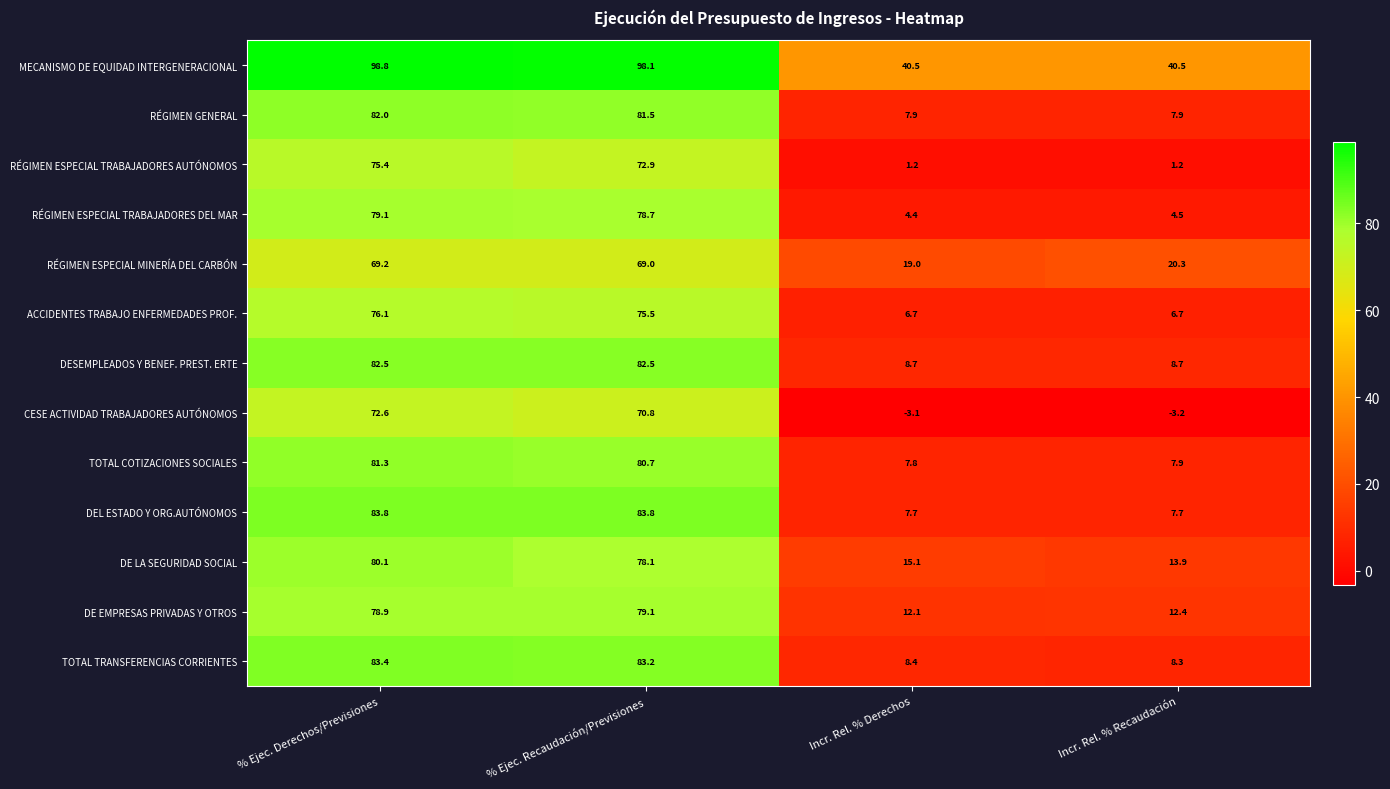

How many data points in DESEMPLEADOS Y BENEF. PREST. ERTE are above 82?

2